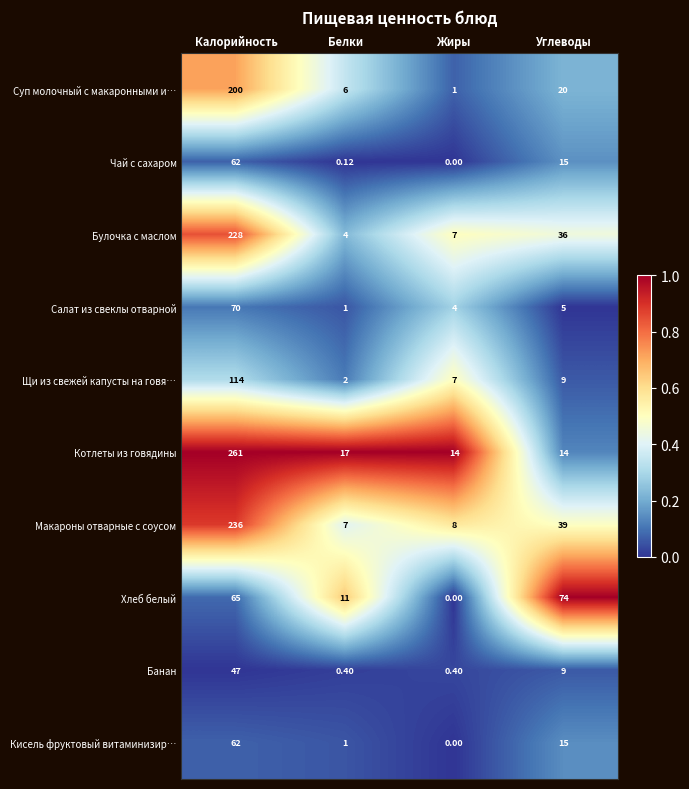

Count the number of categories in the chart.

4